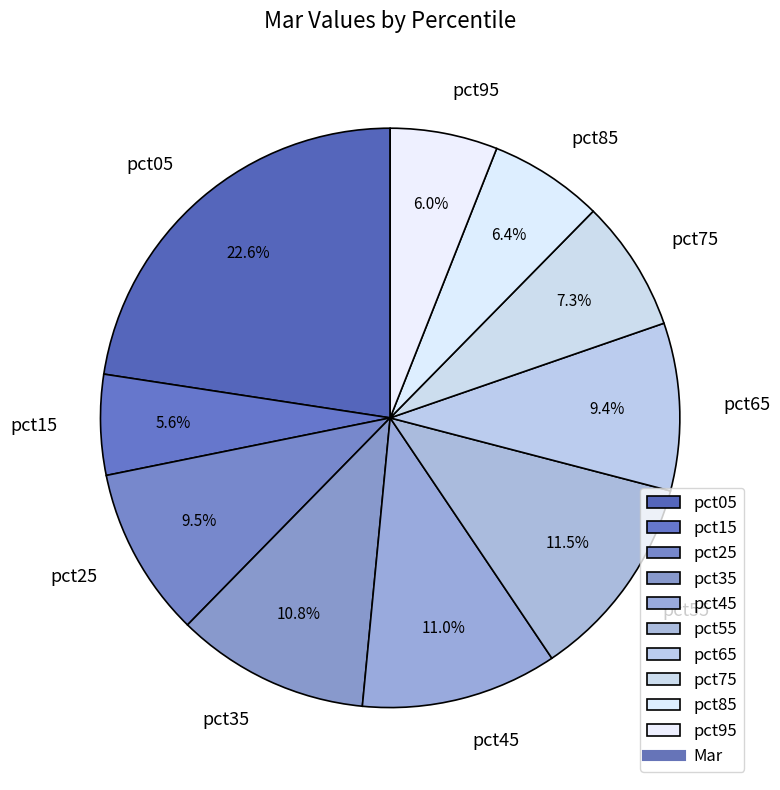

Is there a majority slice in this chart?

No